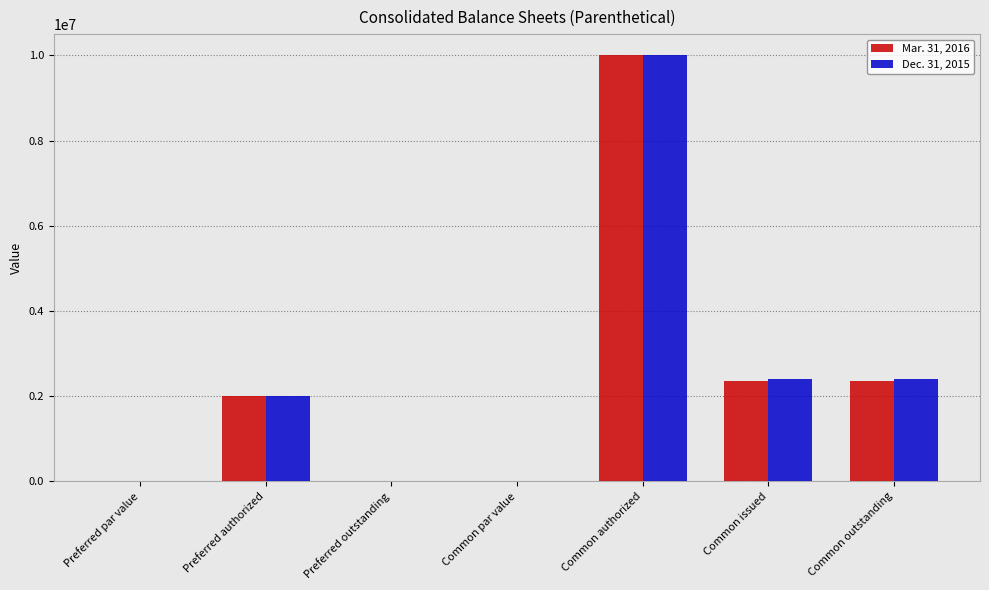

What is the sum of all Dec. 31, 2015 values?

16825183.0